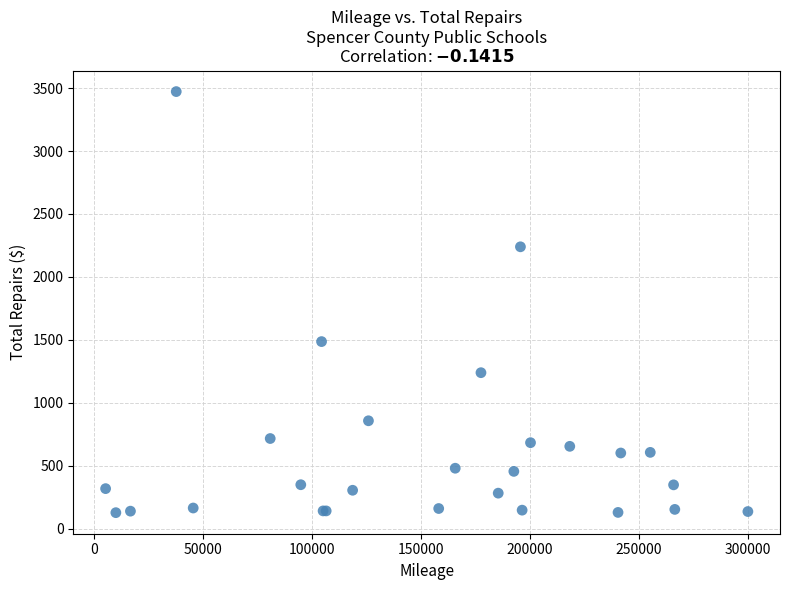

What Y value in the scatter plot is closest to 1799?

1486